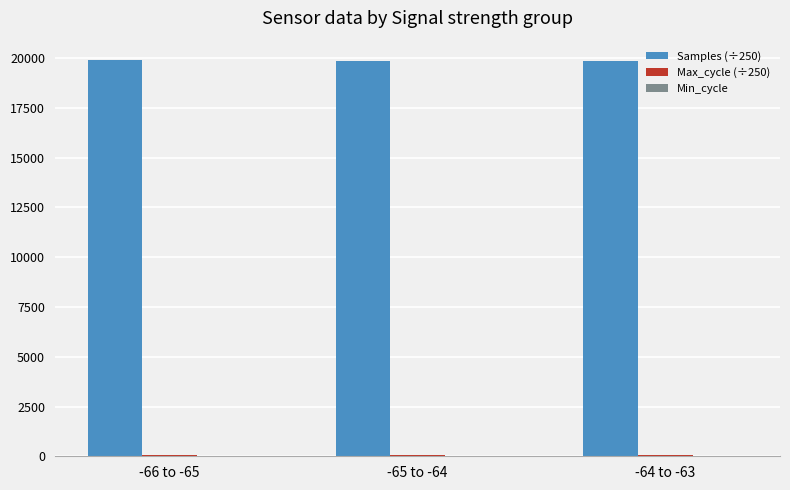

What value does the Samples (÷250) series have at -65 to -64?

19878.5